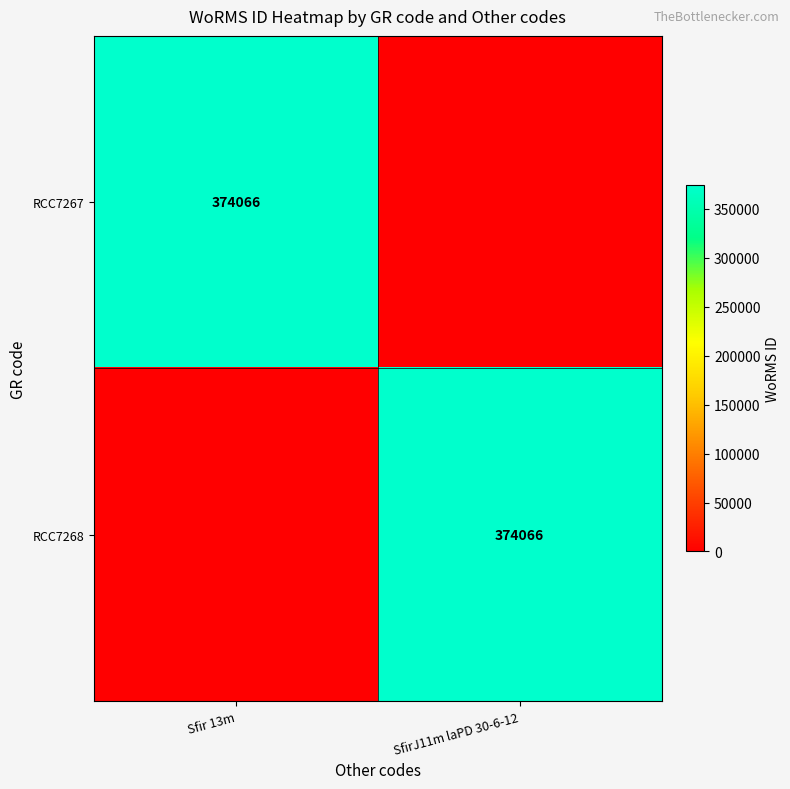

Is it true that RCC7267 equals 113731 at Sfir 13m?

False